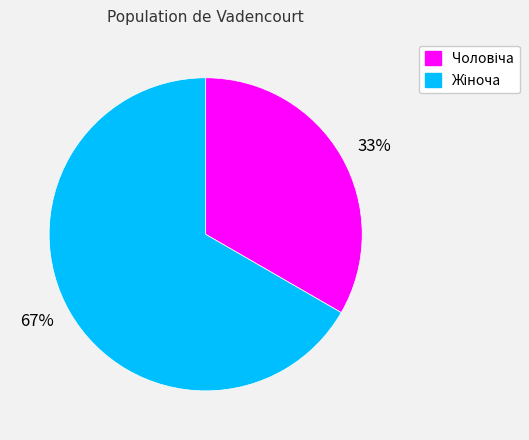

Count the number of slices in the pie.

2